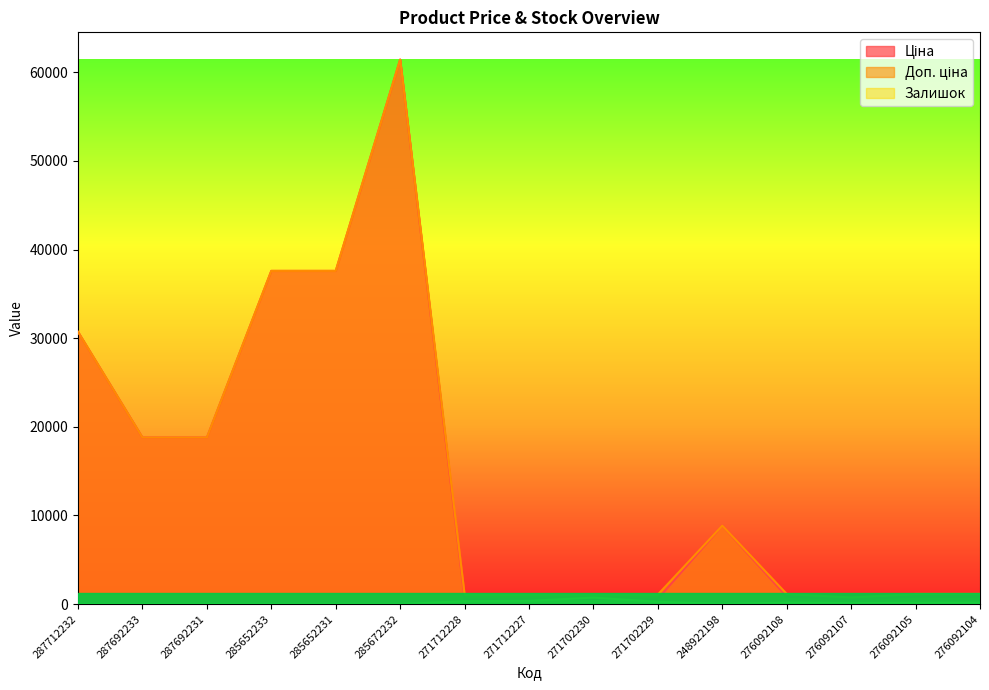

How many values in the Доп. ціна series exceed 1149?

10